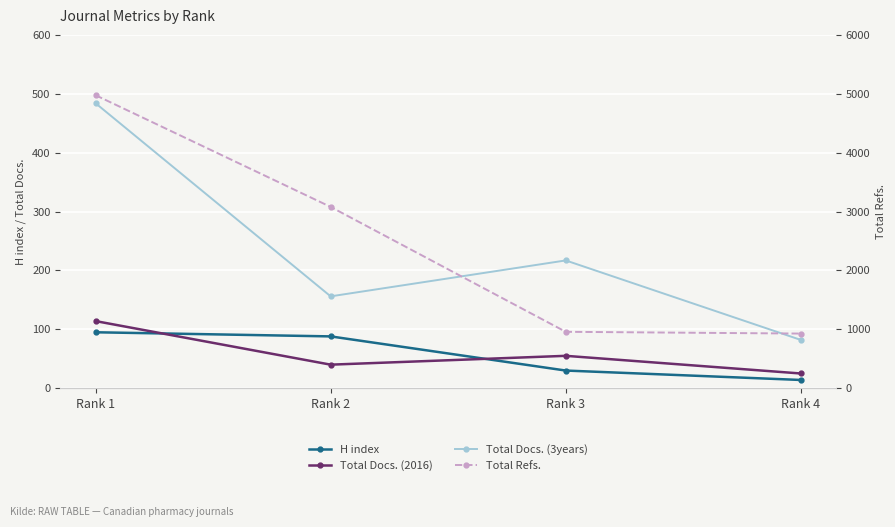

At how many categories does at least one series exceed 1107?

2